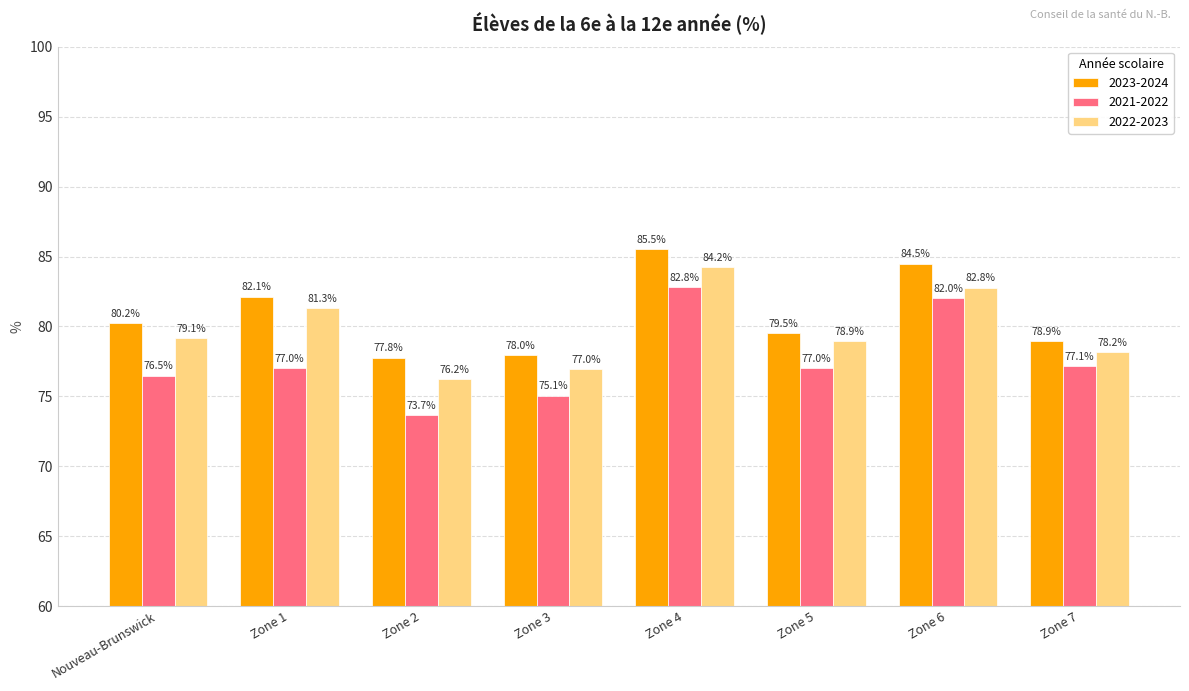

What is the lowest value of the 2023-2024 series?

77.8